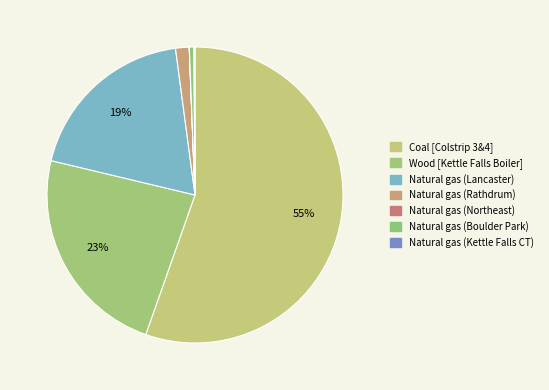

To the nearest percent, what percentage of the pie is Natural gas (Rathdrum)?

1%